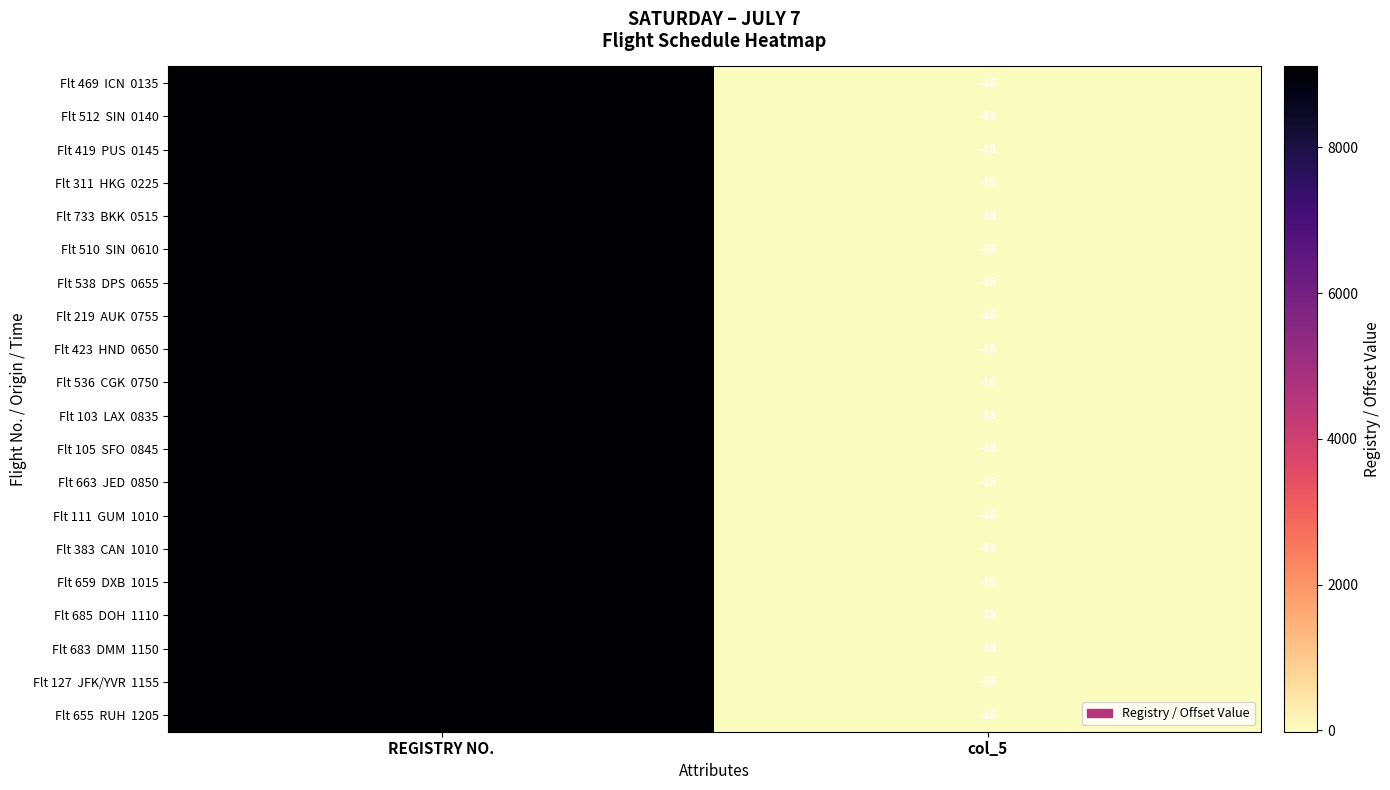

What is the difference between the highest and lowest values at REGISTRY NO.?

19